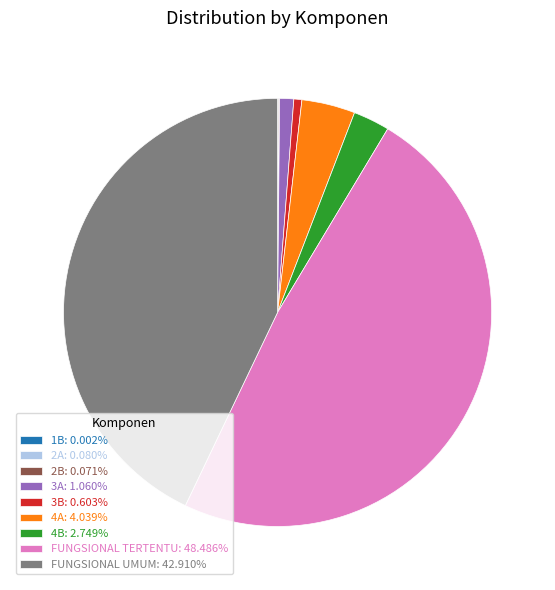

Do 3A: 1.060% and 4A: 4.039% together represent more than half of the pie?

No